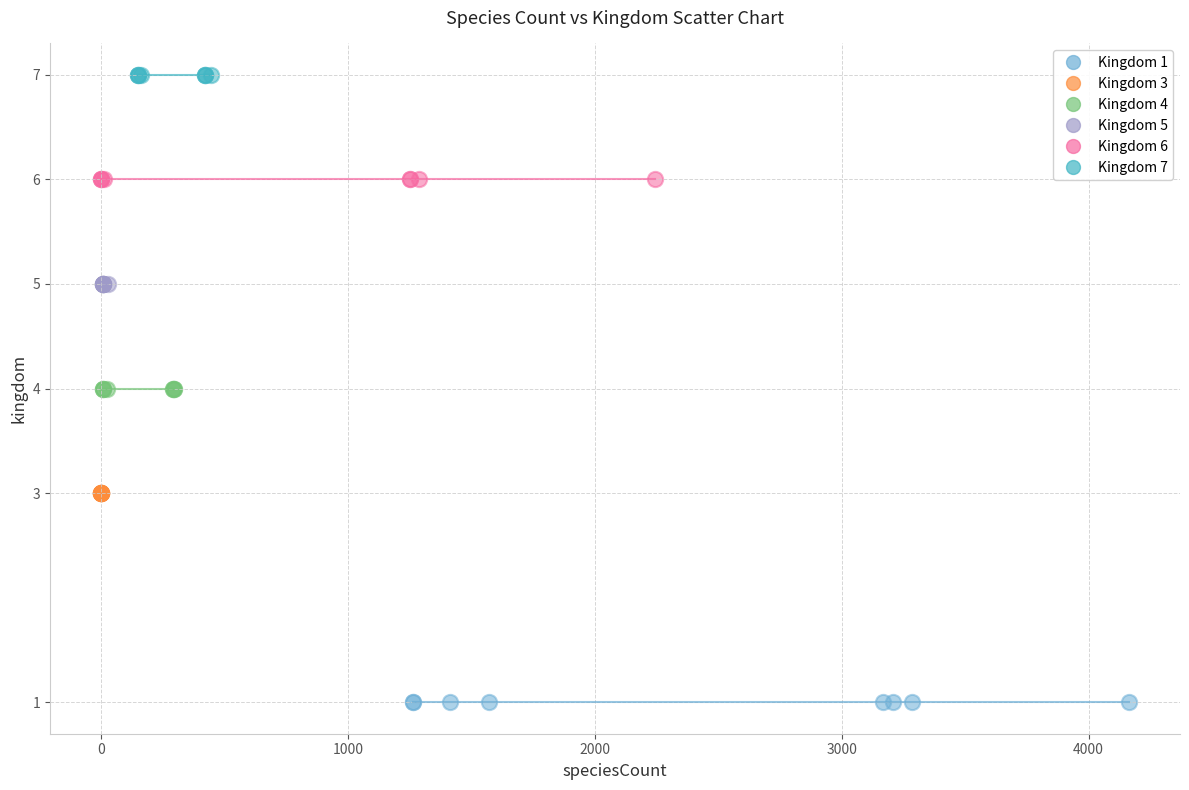

Which series reaches the minimum Y coordinate?

Kingdom 1